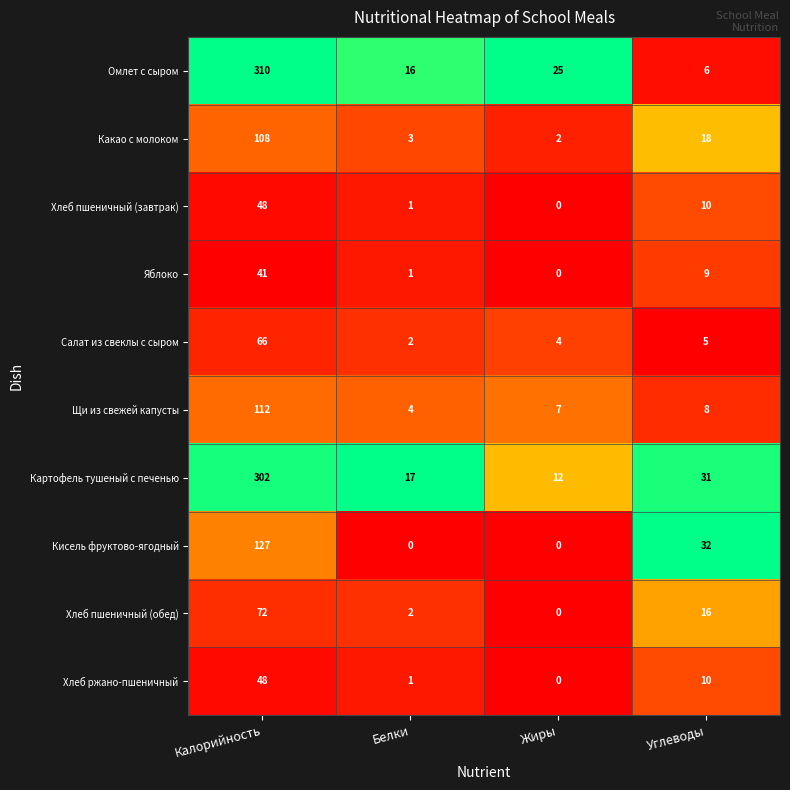

What is the greatest value displayed?

310